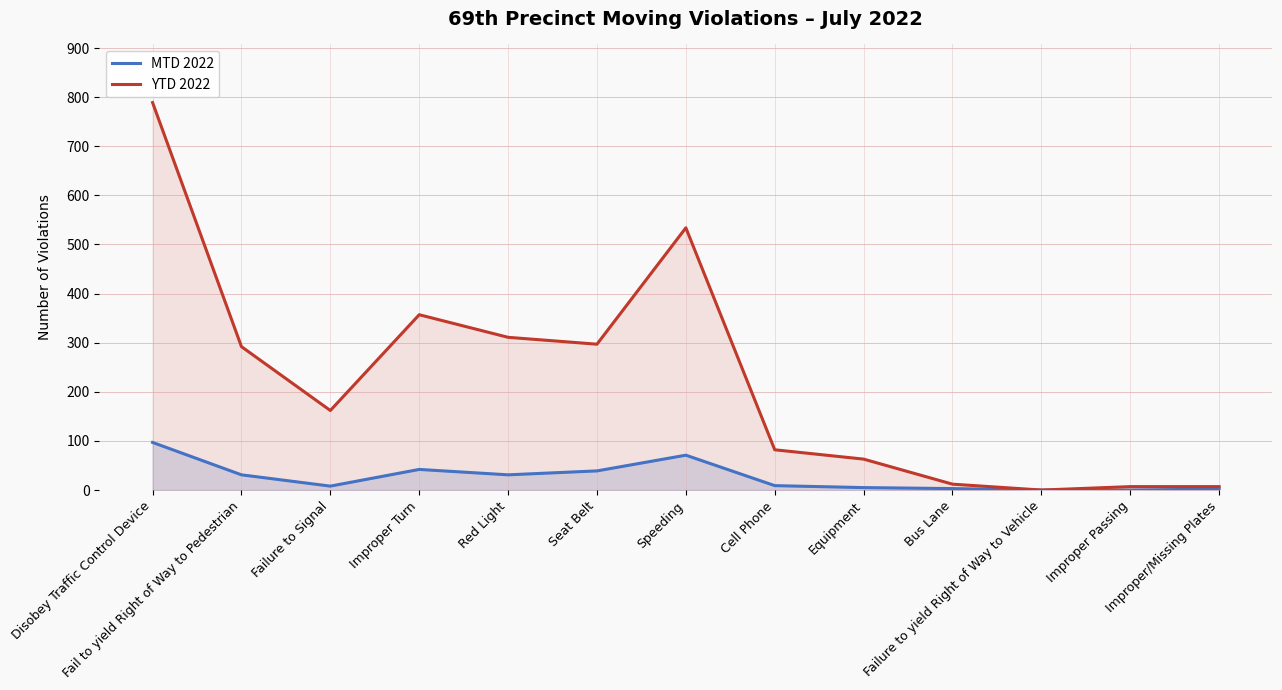

Rank the categories by MTD 2022 value from lowest to highest.

Failure to yield Right of Way to Vehicle, Improper Passing, Improper/Missing Plates, Bus Lane, Equipment, Failure to Signal, Cell Phone, Fail to yield Right of Way to Pedestrian, Red Light, Seat Belt, Improper Turn, Speeding, Disobey Traffic Control Device